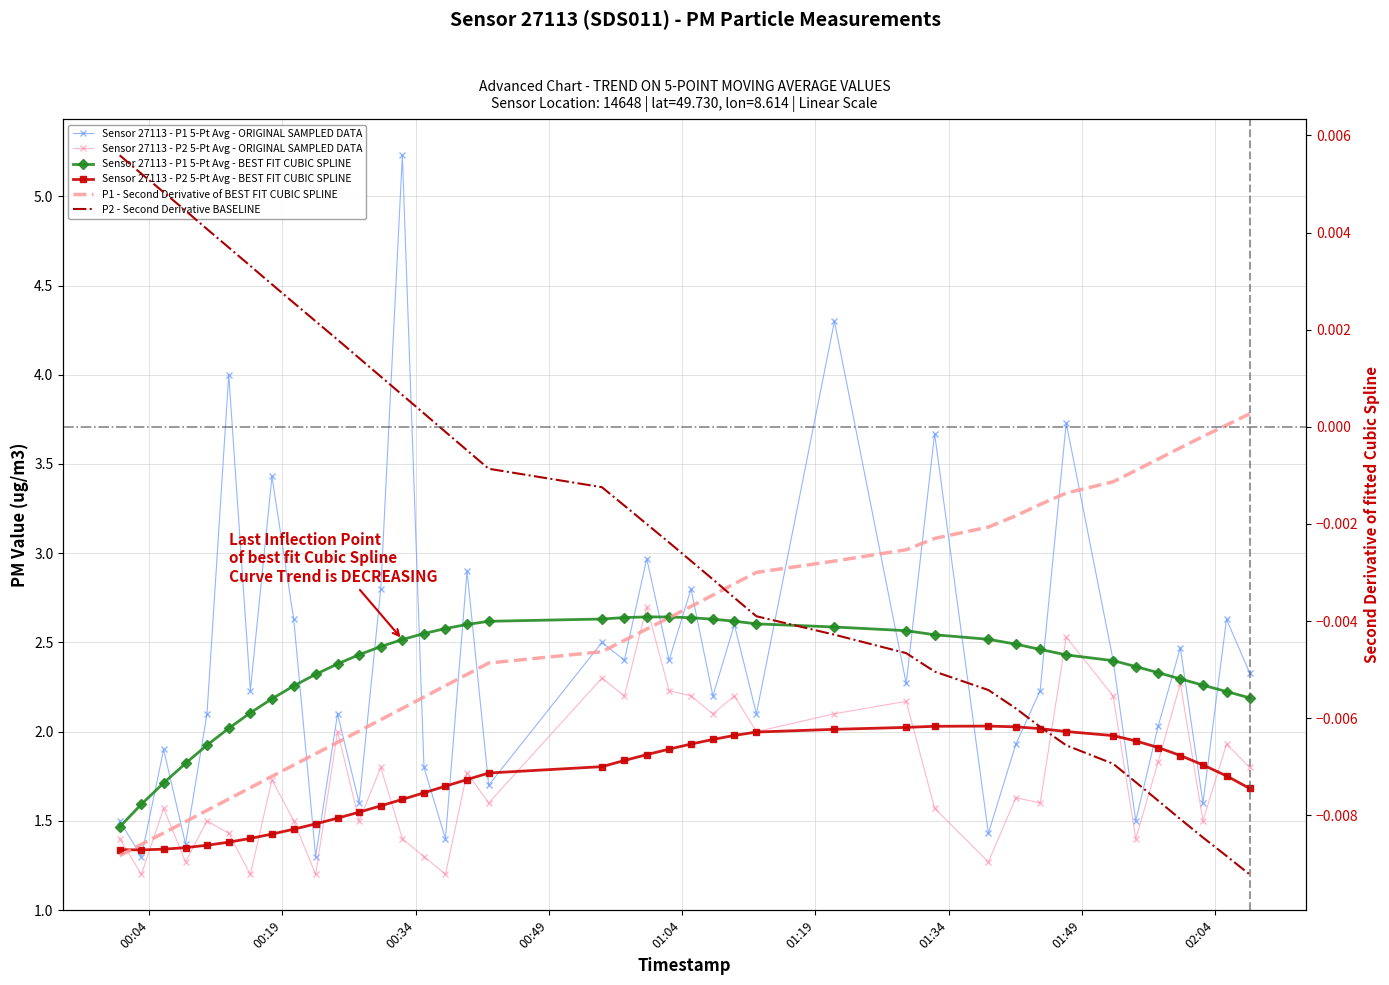

True or false: Sensor 27113 - P1 5-Pt Avg - BEST FIT CUBIC SPLINE has more than 2 interior local peaks.

False